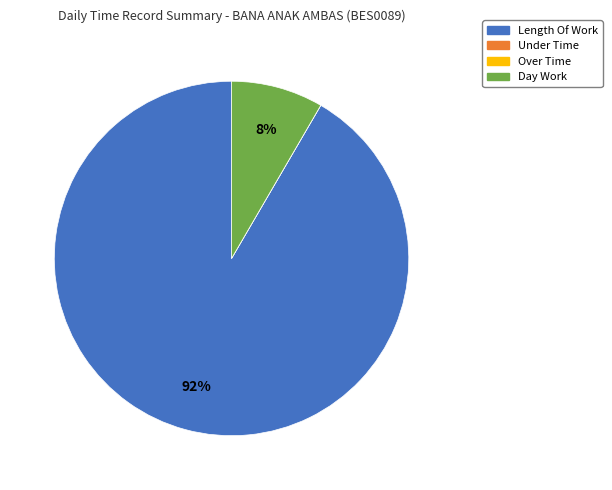

To the nearest percent, what is the combined percentage of Length Of Work and Day Work?

100%